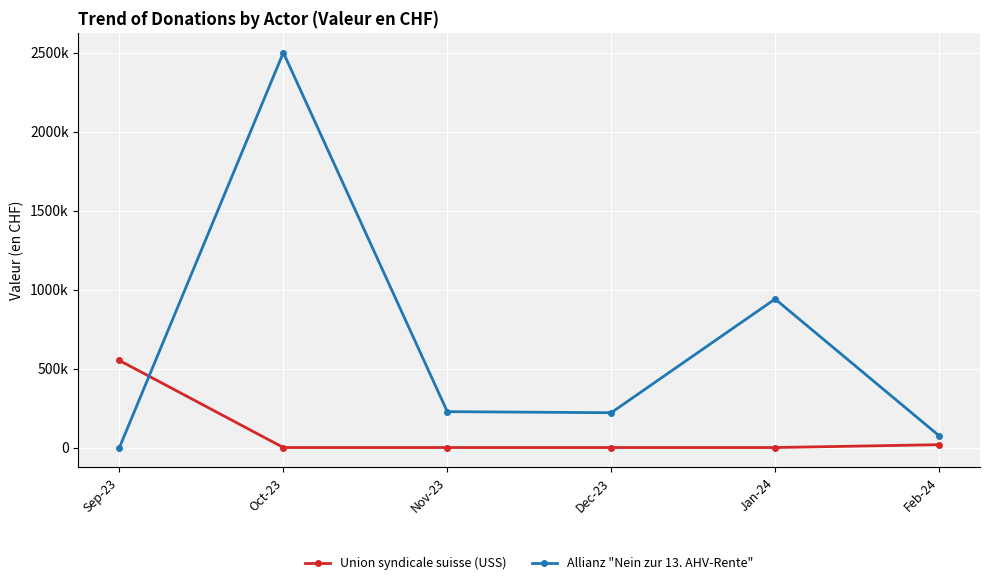

What is the sum of the Union syndicale suisse (USS) values at Oct-23 and Sep-23?

550922